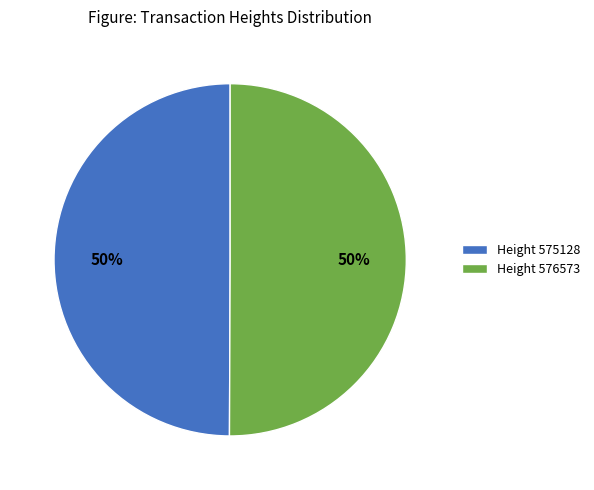

To the nearest percent, what portion does Height 576573 represent?

50%